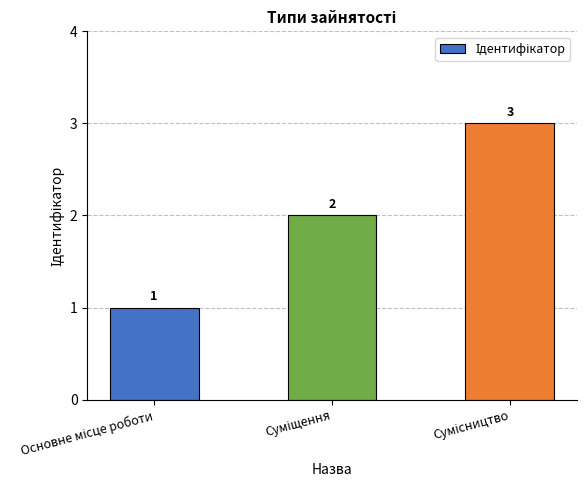

What is the smallest value displayed?

1